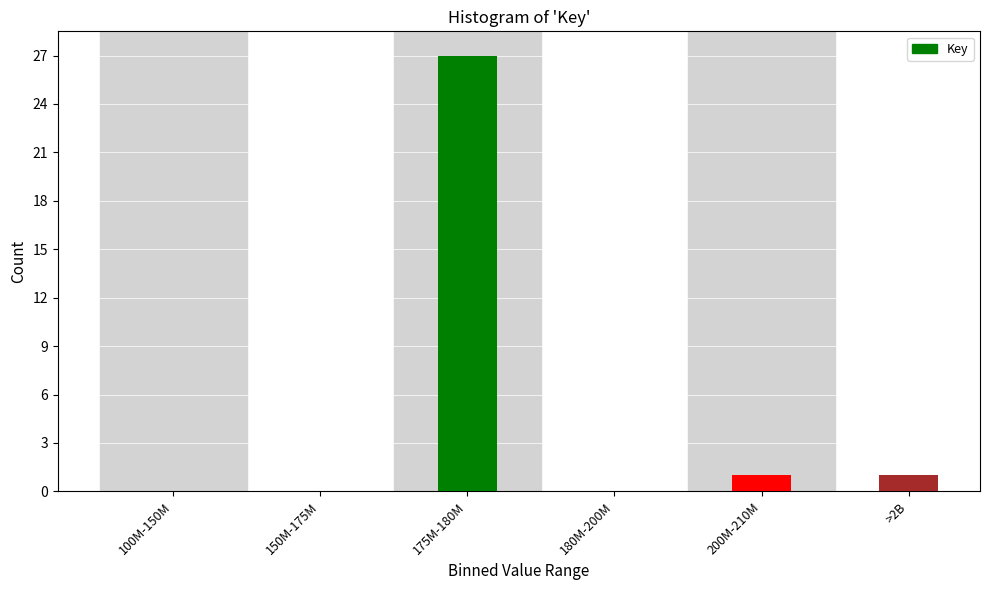

Reading left to right, list all the values displayed in this chart.

100M-150M=0	150M-175M=0	175M-180M=27	180M-200M=0	200M-210M=1	>2B=1